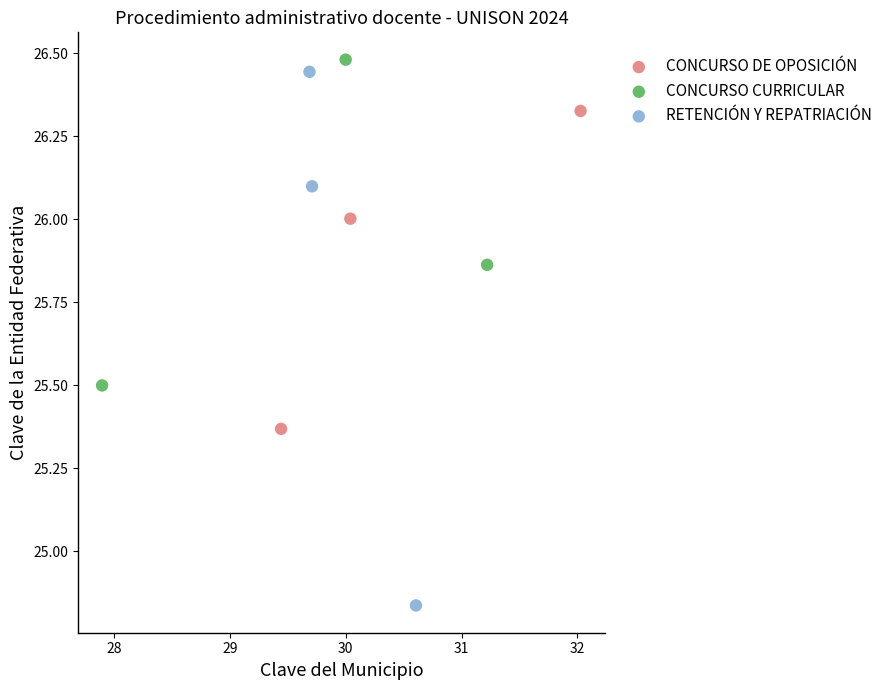

Which series reaches the minimum Y coordinate?

RETENCIÓN Y REPATRIACIÓN